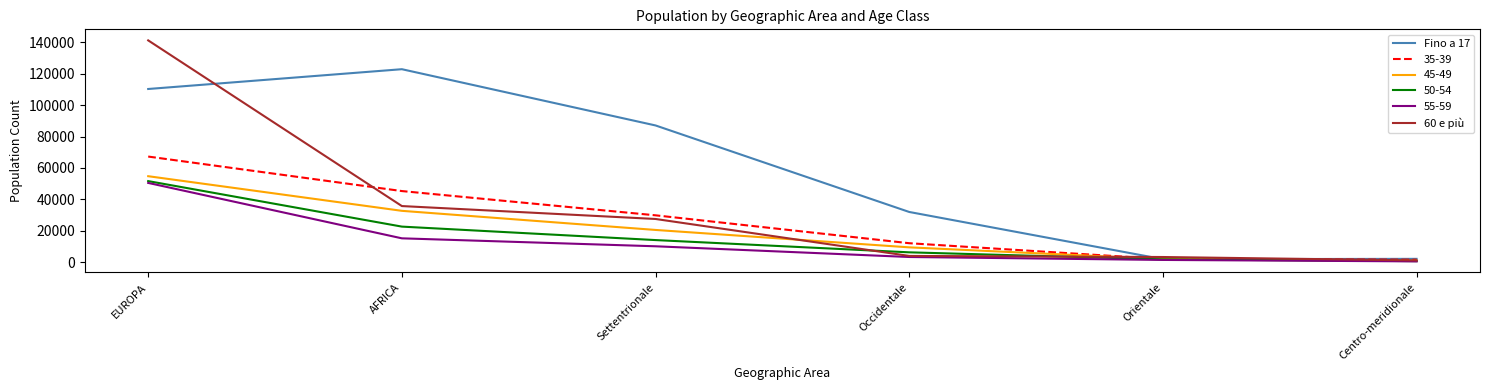

How many lines are shown in the chart?

6